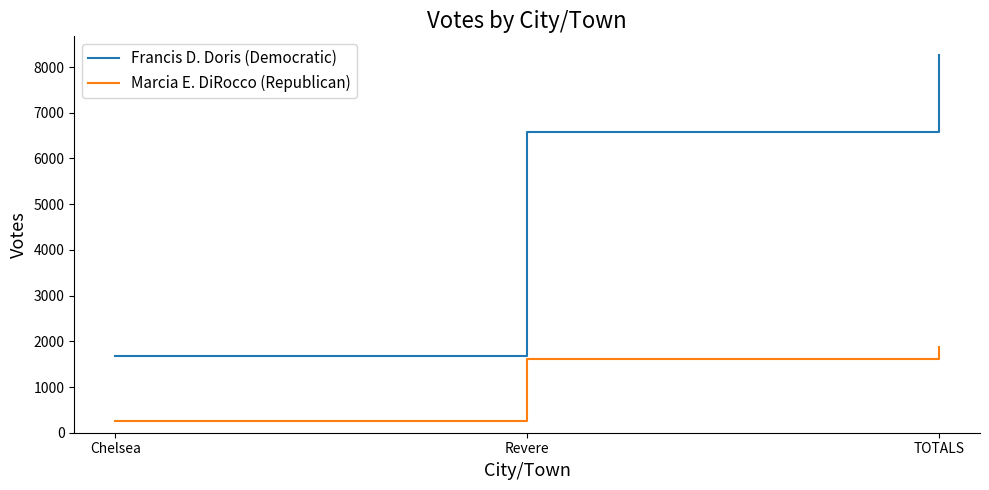

Where is Marcia E. DiRocco (Republican) nearest to the value 1062?

Revere